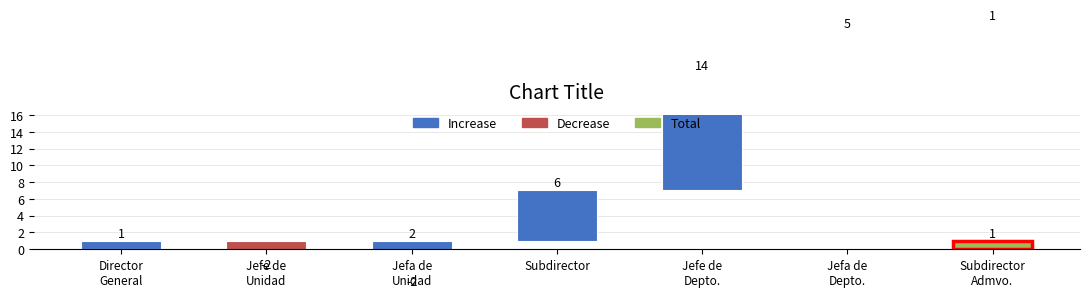

How many categories are shown in the chart?

7